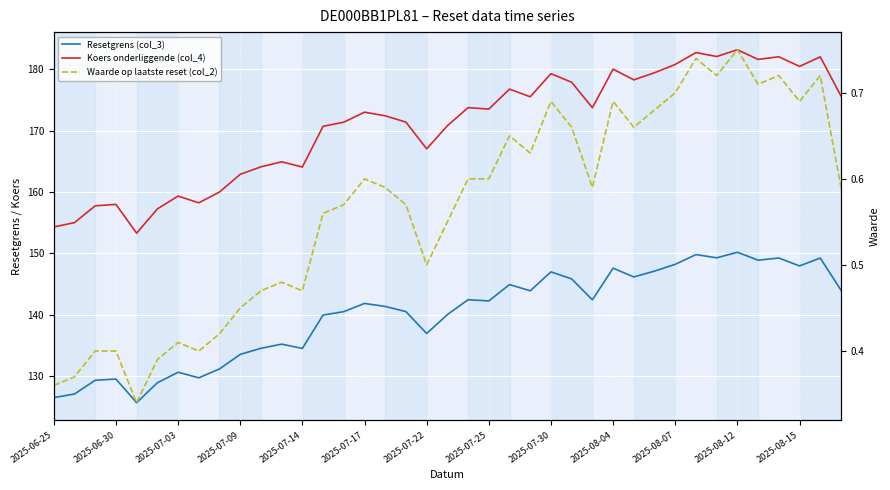

In Resetgrens (col_3), how many points are lower than both neighbors (excluding endpoints)?

11